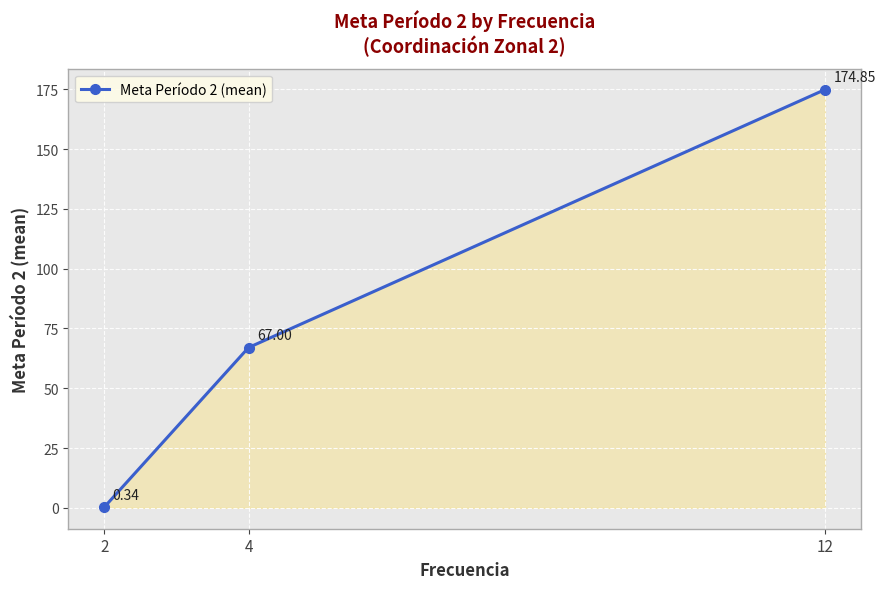

Does the chart have visible grid lines?

Yes